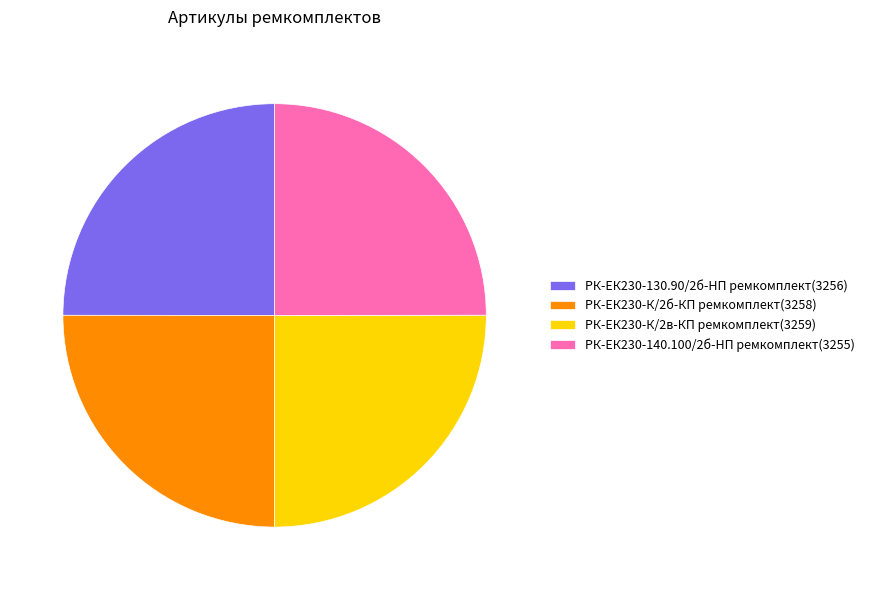

Does РК-ЕК230-К/2в-КП ремкомплект(3259) represent more than half of the total?

No